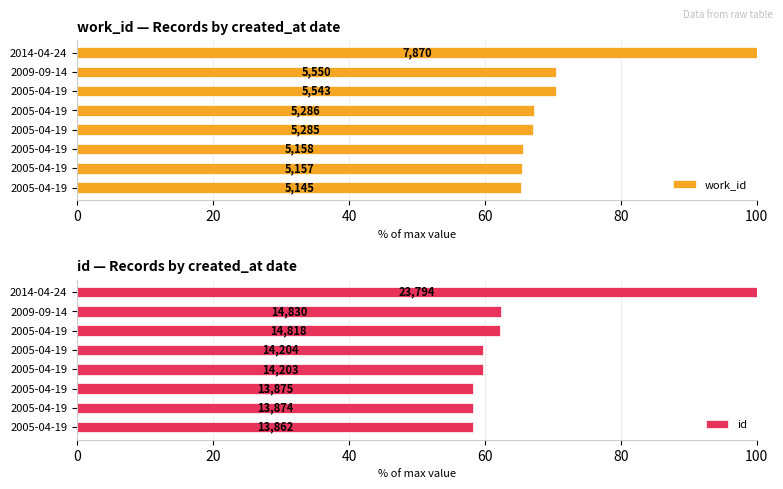

Read the work_id value at 2005-04-19.

65.5